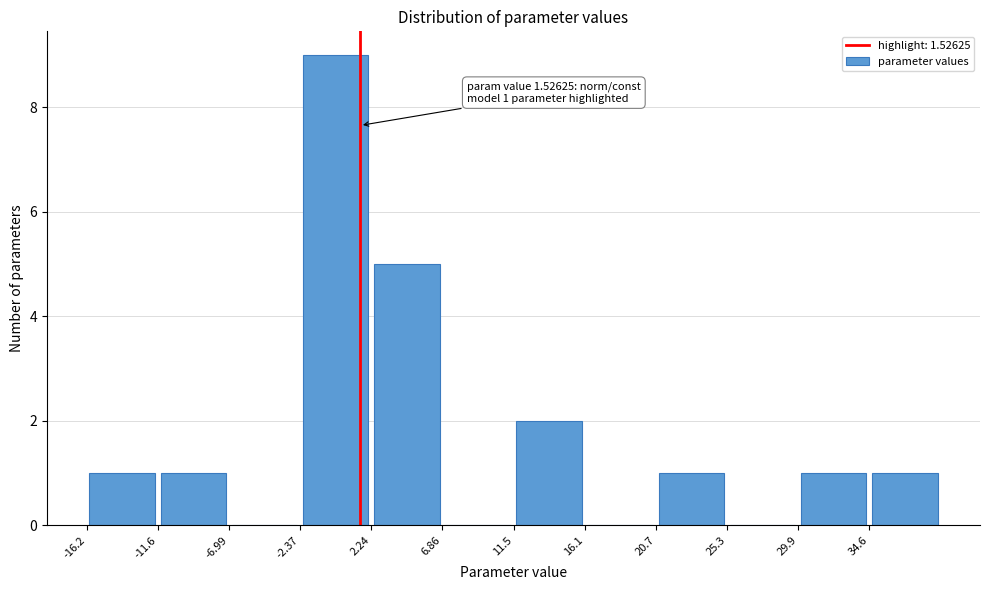

Which range on the x-axis has the tallest bar?

-2.5 to 2.0